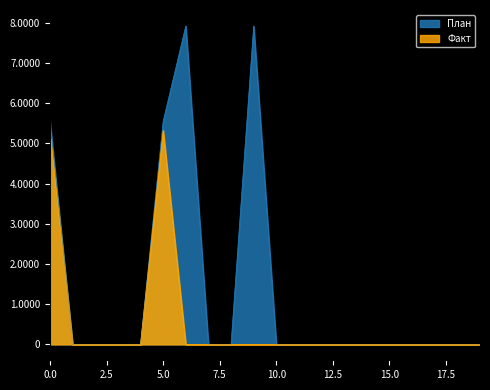

List the series in order of their peak value, highest first.

План, Факт